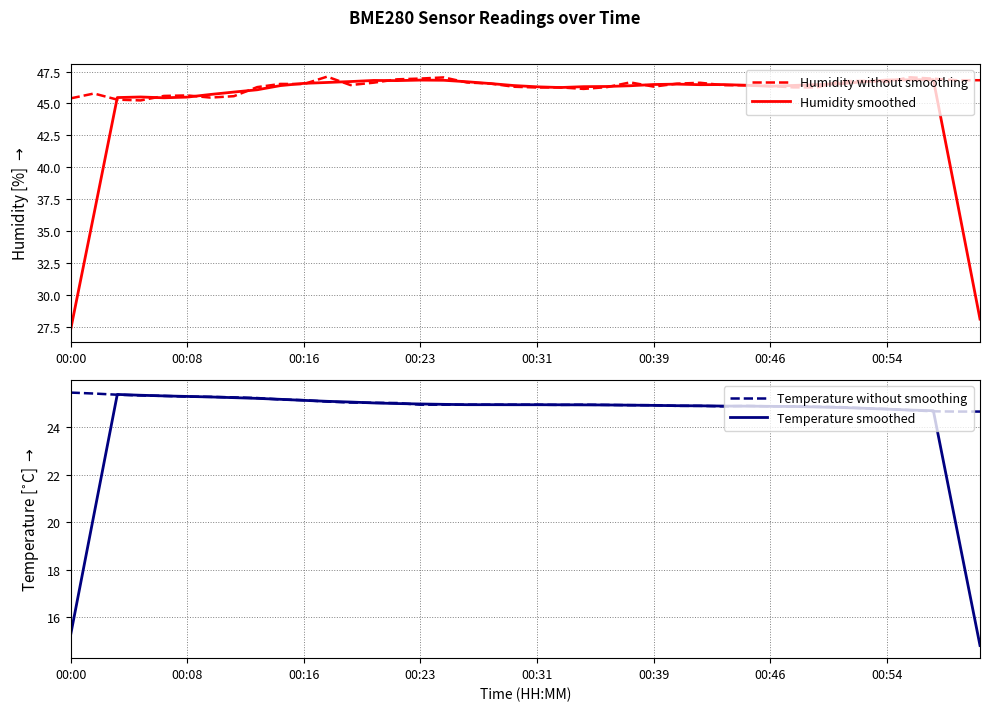

What is the greatest value displayed?

47.1